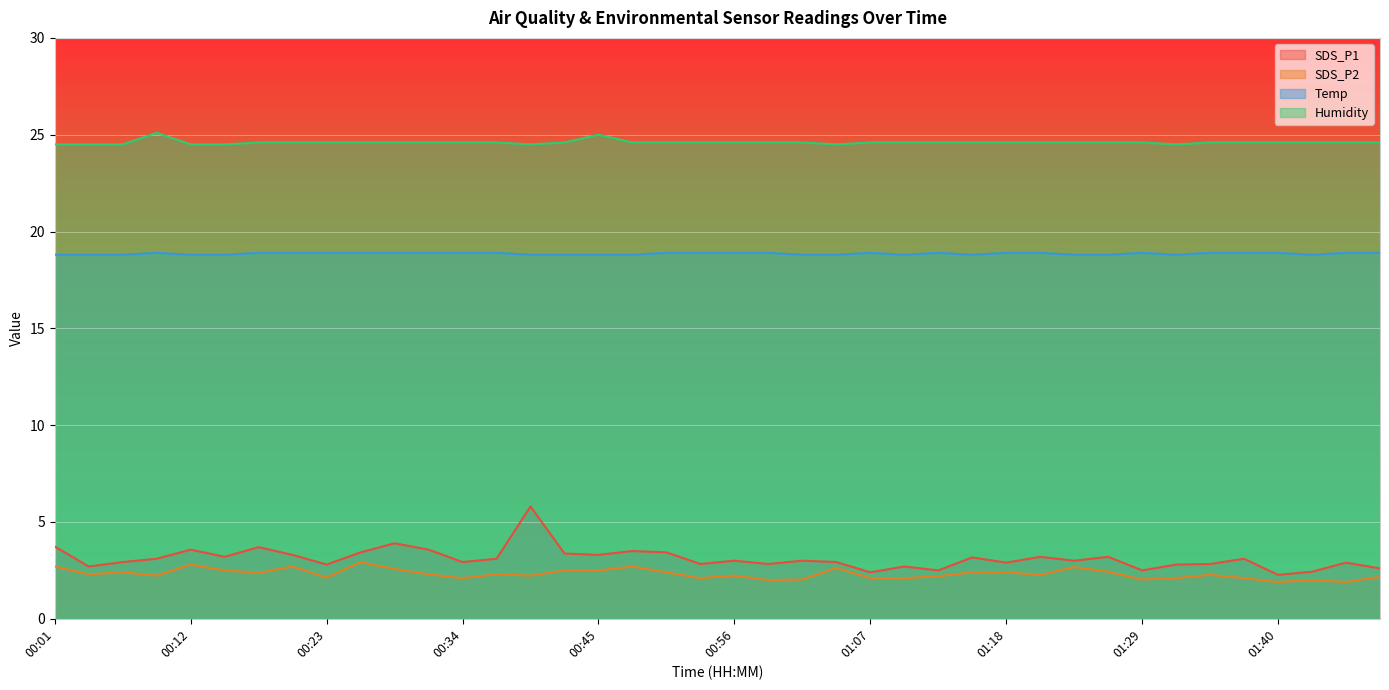

How many data points does each series have?

40